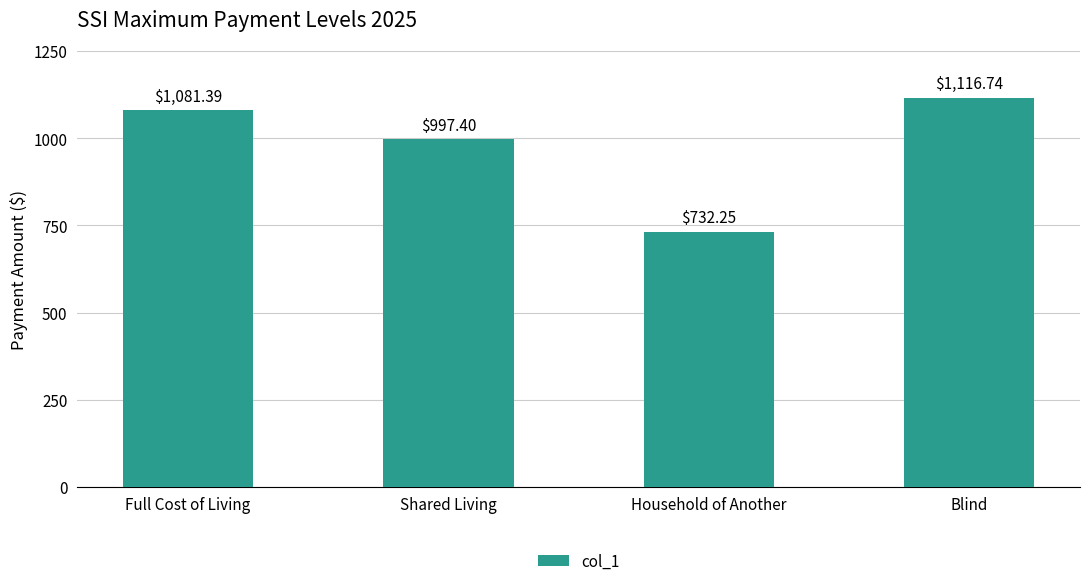

Which category has the lowest value across all series?

Household of Another